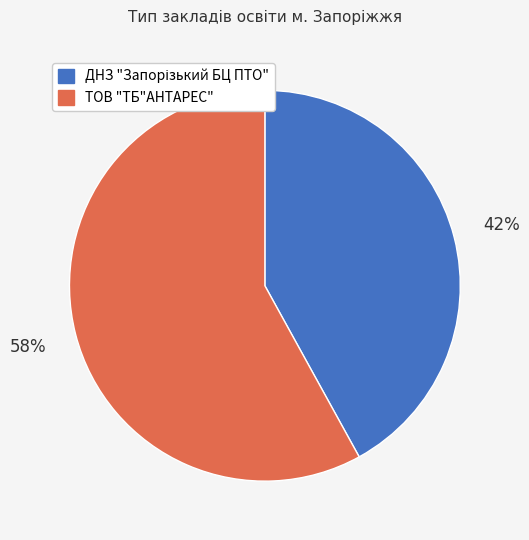

To the nearest percent, what is the difference between the largest and smallest slice percentages?

16%